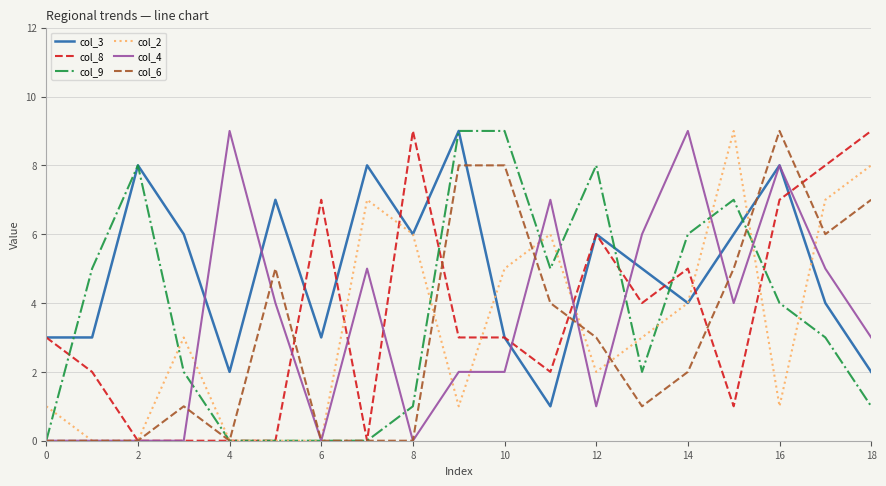

True or false: col_6 and col_3 intersect in this chart.

True